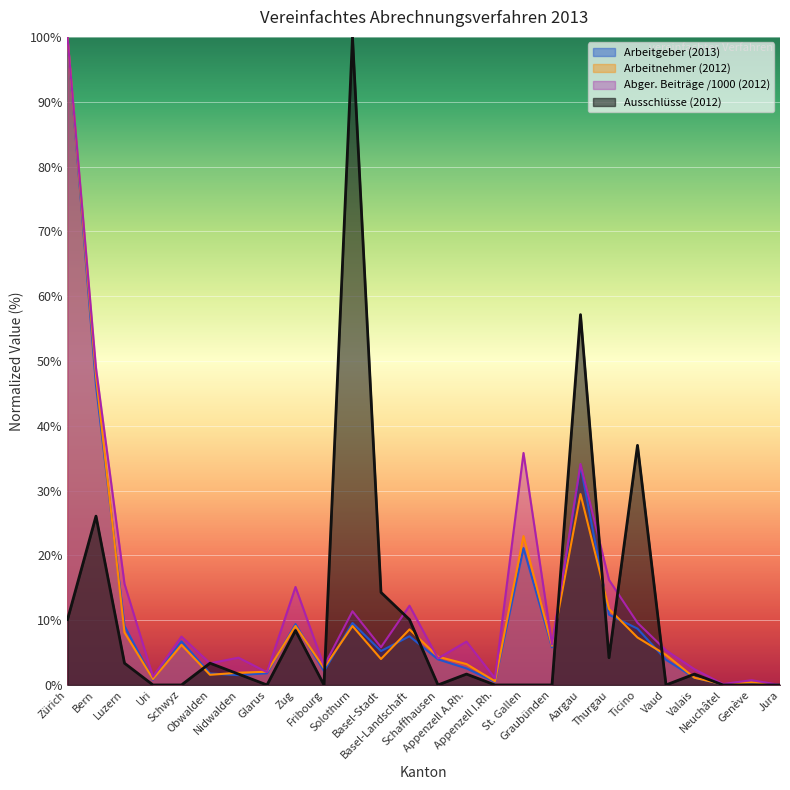

Read the Abgerechnete Beiträge (2012) value at Appenzell A.Rh..

6.7